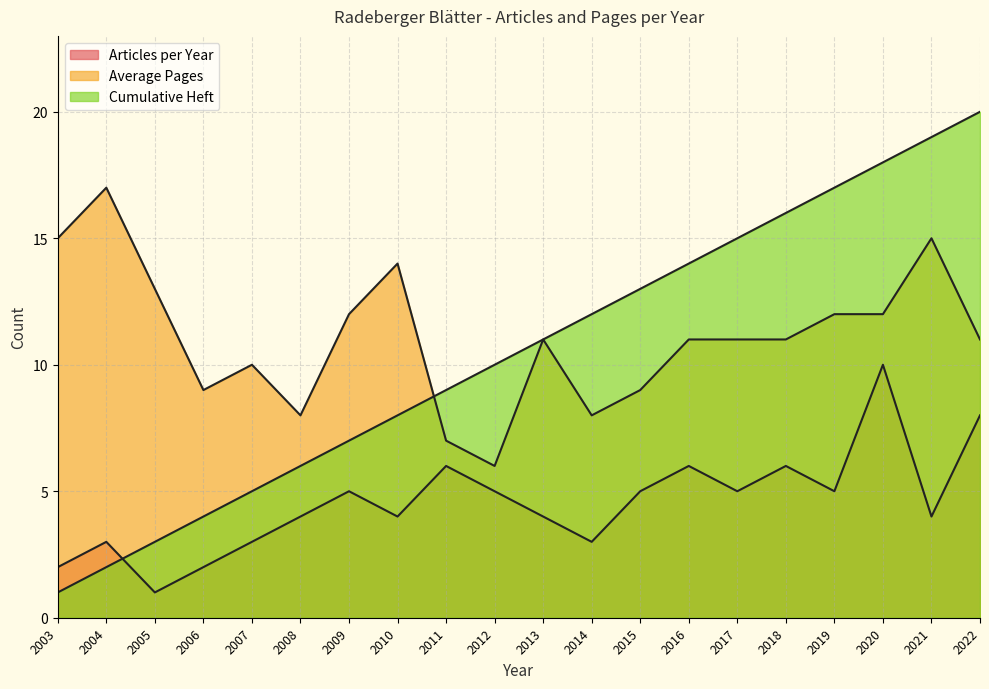

What is the approximate value of Average Pages at 2009?

12